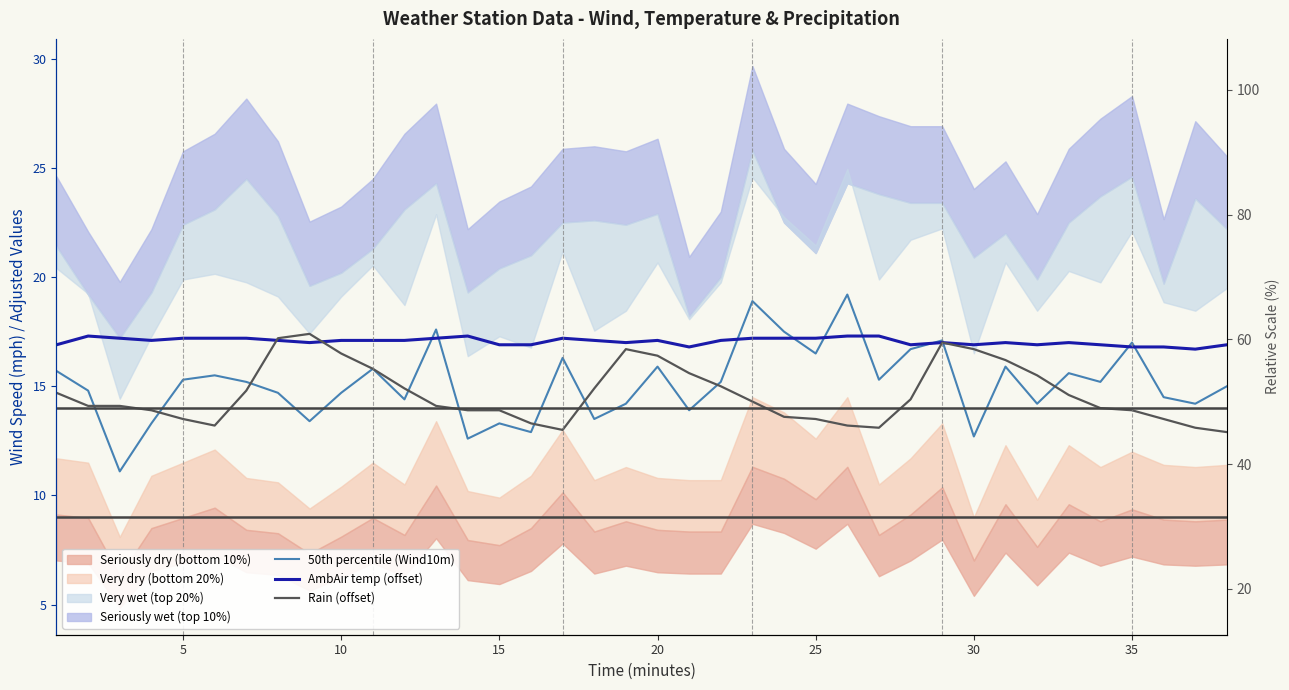

Is the value of AmbAir temp (offset) at 11 greater than the value of Rain (offset) at 15?

Yes